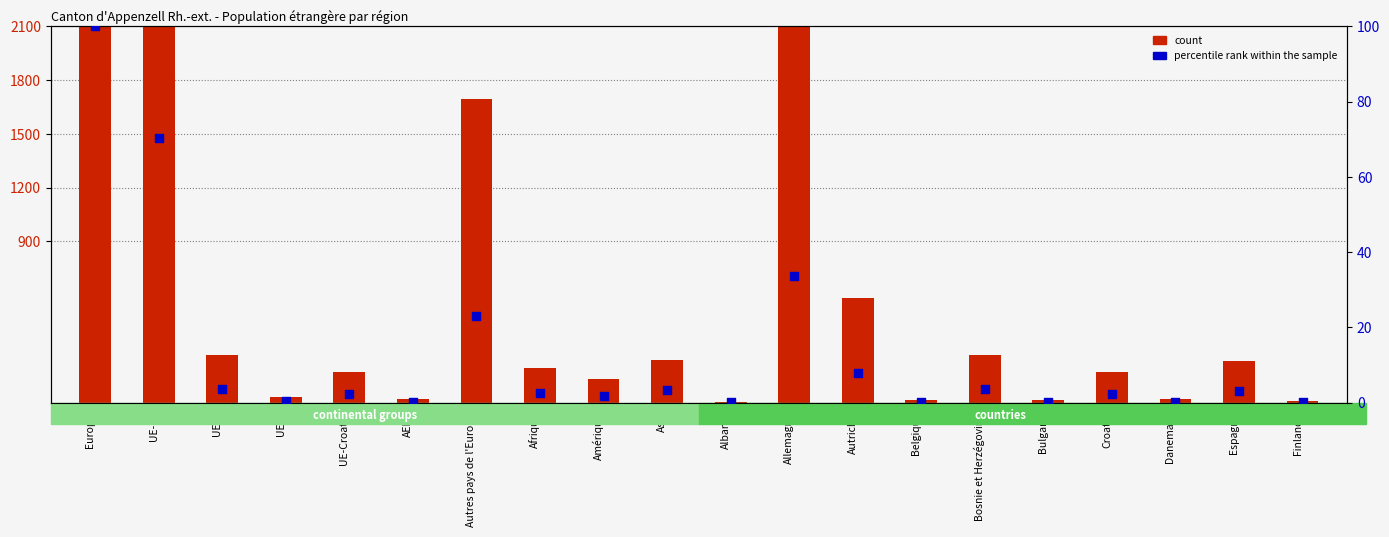

What is the total value across all series at UE-Croatie?

173.3